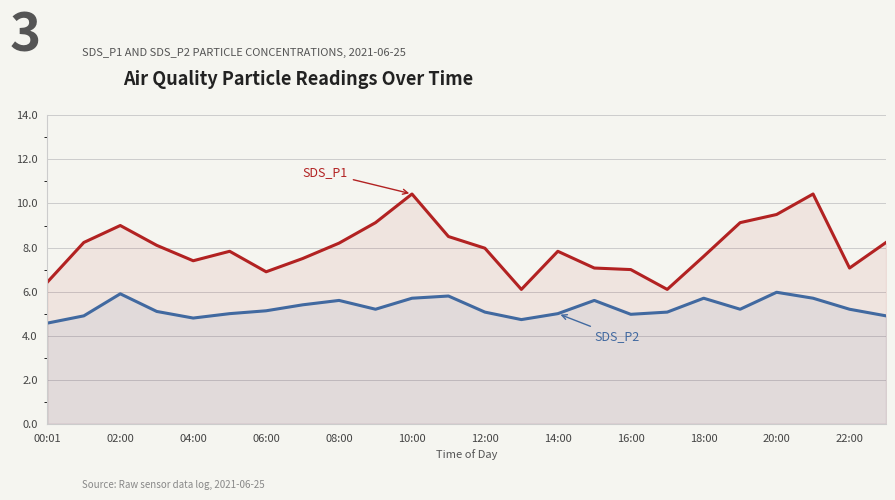

True or false: SDS_P1 and SDS_P2 cross at least once.

False